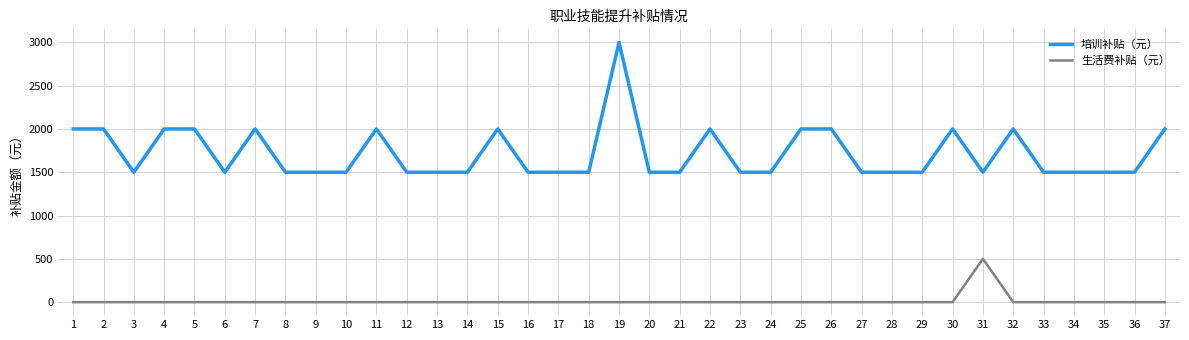

Reading left to right, what are all the values shown in this chart?

培训补贴（元）: 2000	2000	1500	2000	2000	1500	2000	1500	1500	1500	2000	1500	1500	1500	2000	1500	1500	1500	3000	1500	1500	2000	1500	1500	2000	2000	1500	1500	1500	2000	1500	2000	1500	1500	1500	1500	2000
生活费补贴（元）: 0	0	0	0	0	0	0	0	0	0	0	0	0	0	0	0	0	0	0	0	0	0	0	0	0	0	0	0	0	0	500	0	0	0	0	0	0